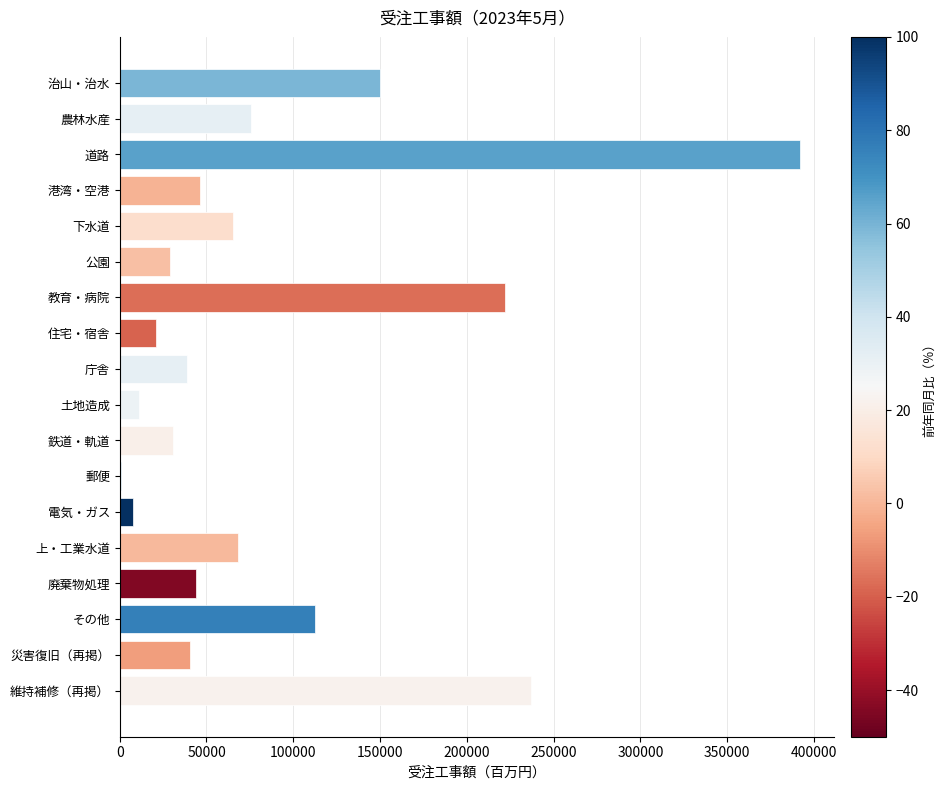

Which has a higher value, 上・工業水道 or 災害復旧（再掲）?

上・工業水道